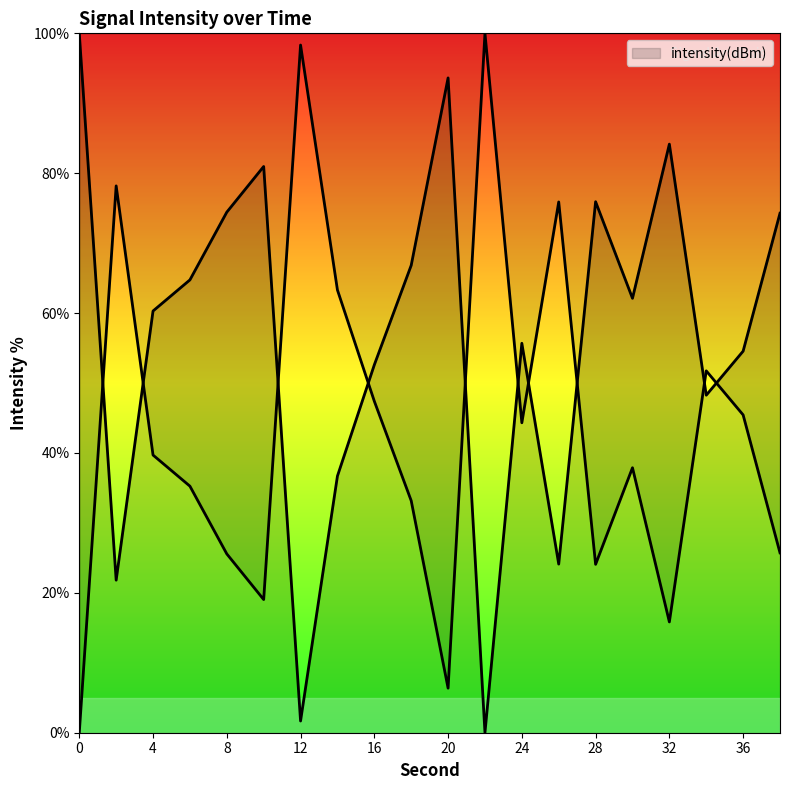

List the labels in order of value, largest first.

0, 20, 32, 10, 28, 8, 38, 18, 6, 30, 4, 24, 36, 16, 34, 14, 26, 2, 12, 22